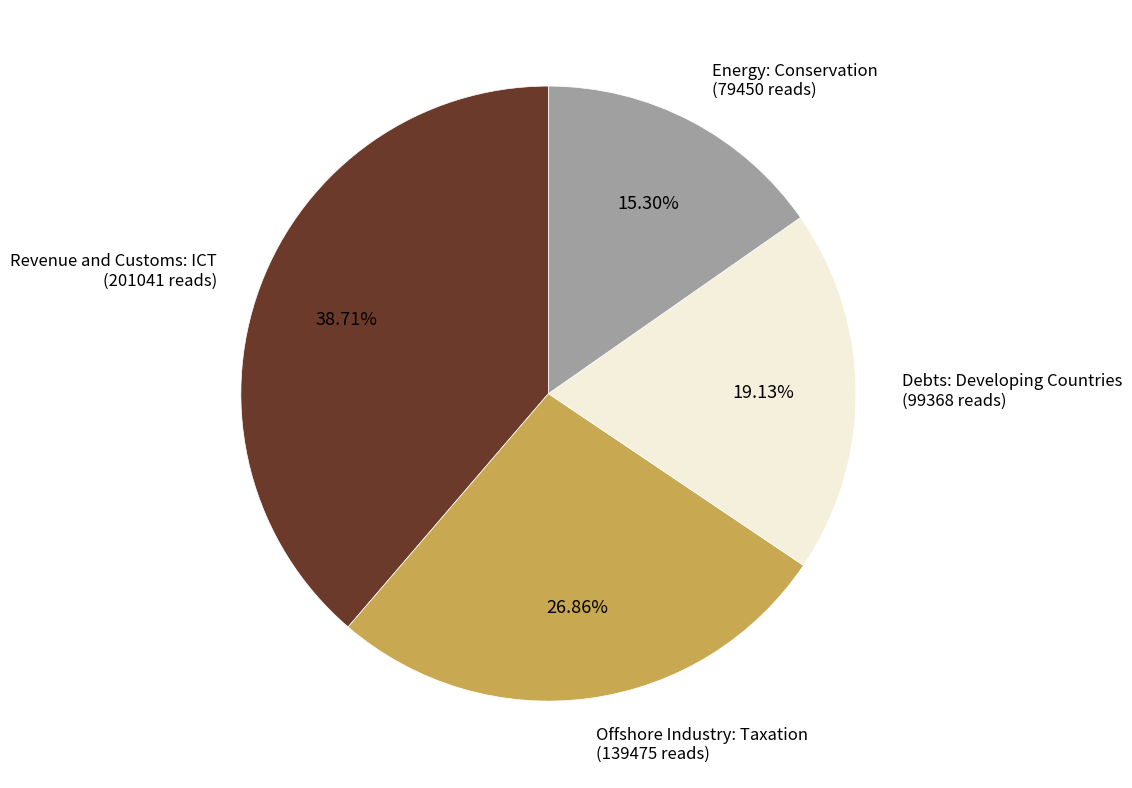

How many slices are in this pie chart?

4